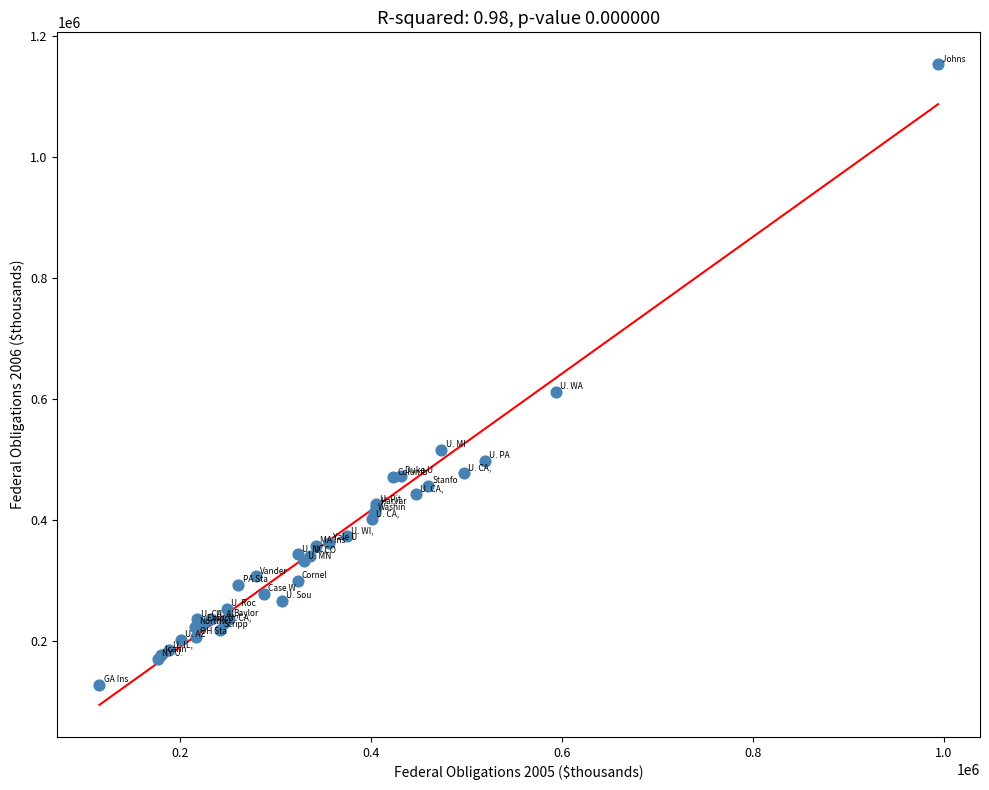

What Y value in the scatter plot is closest to 639716?

612106